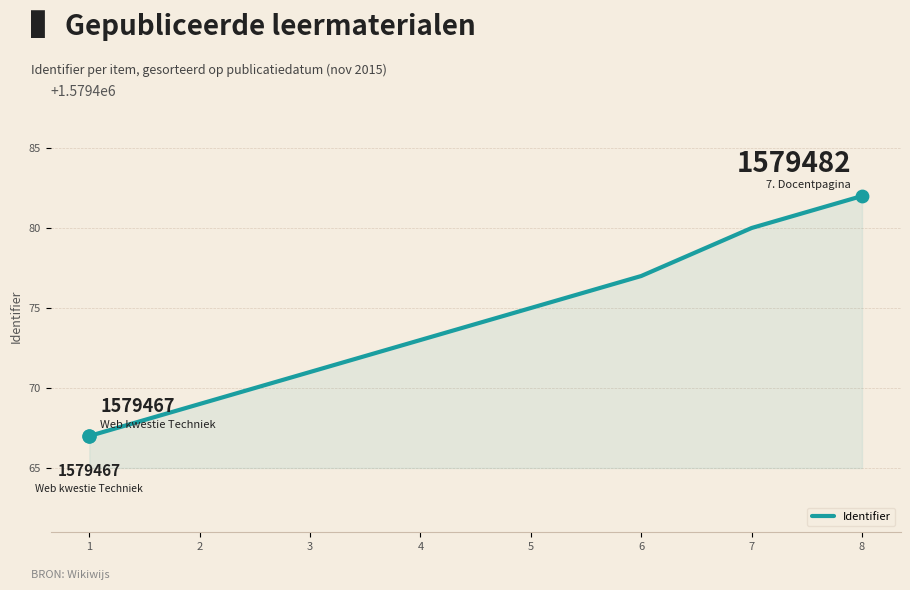

Between 5 and 2, which is larger?

5